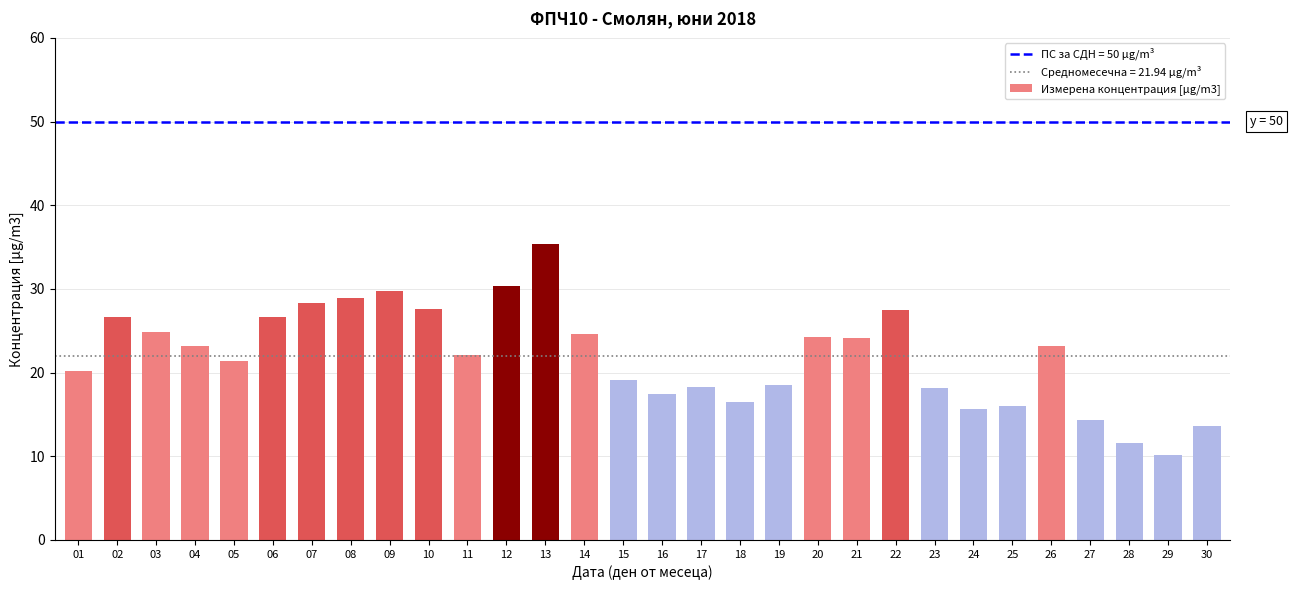

What is the change in value from 17 to 27?

-4.0